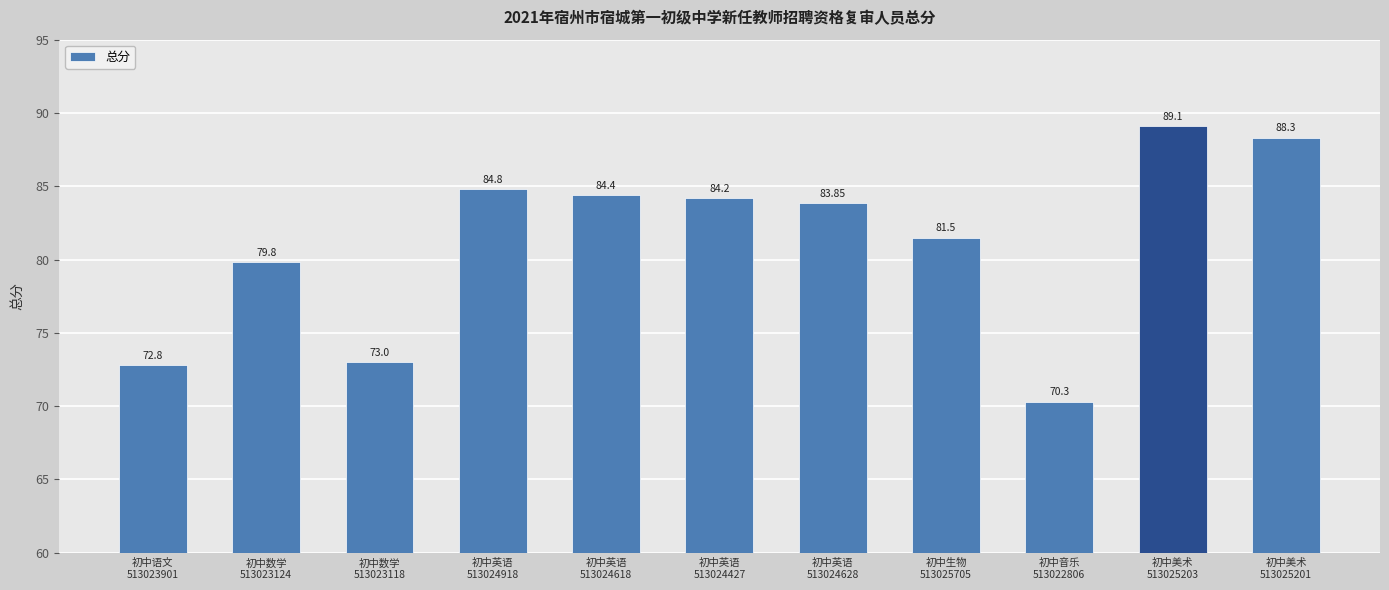

True or false: the data shows 34.5 at 初中英语
513024427.

False